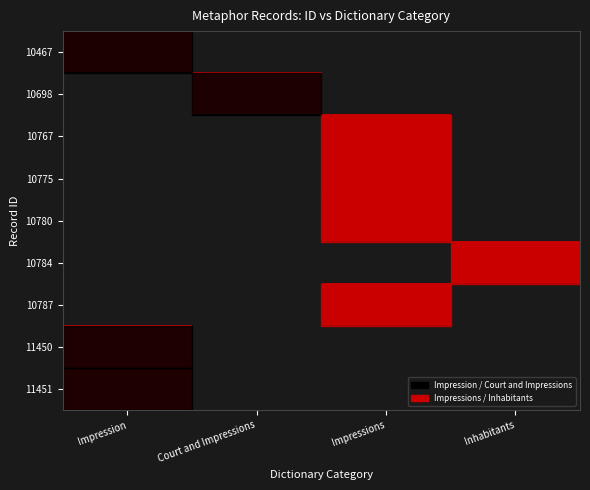

Reading left to right, extract all data points from this chart.

10467: Impression=4038	Court and Impressions=0	Impressions=0	Inhabitants=0
10698: Impression=0	Court and Impressions=4153	Impressions=0	Inhabitants=0
10767: Impression=0	Court and Impressions=0	Impressions=4167	Inhabitants=0
10775: Impression=0	Court and Impressions=0	Impressions=4167	Inhabitants=0
10780: Impression=0	Court and Impressions=0	Impressions=4167	Inhabitants=0
10784: Impression=0	Court and Impressions=0	Impressions=0	Inhabitants=4167
10787: Impression=0	Court and Impressions=0	Impressions=4167	Inhabitants=0
11450: Impression=4357	Court and Impressions=0	Impressions=0	Inhabitants=0
11451: Impression=4358	Court and Impressions=0	Impressions=0	Inhabitants=0